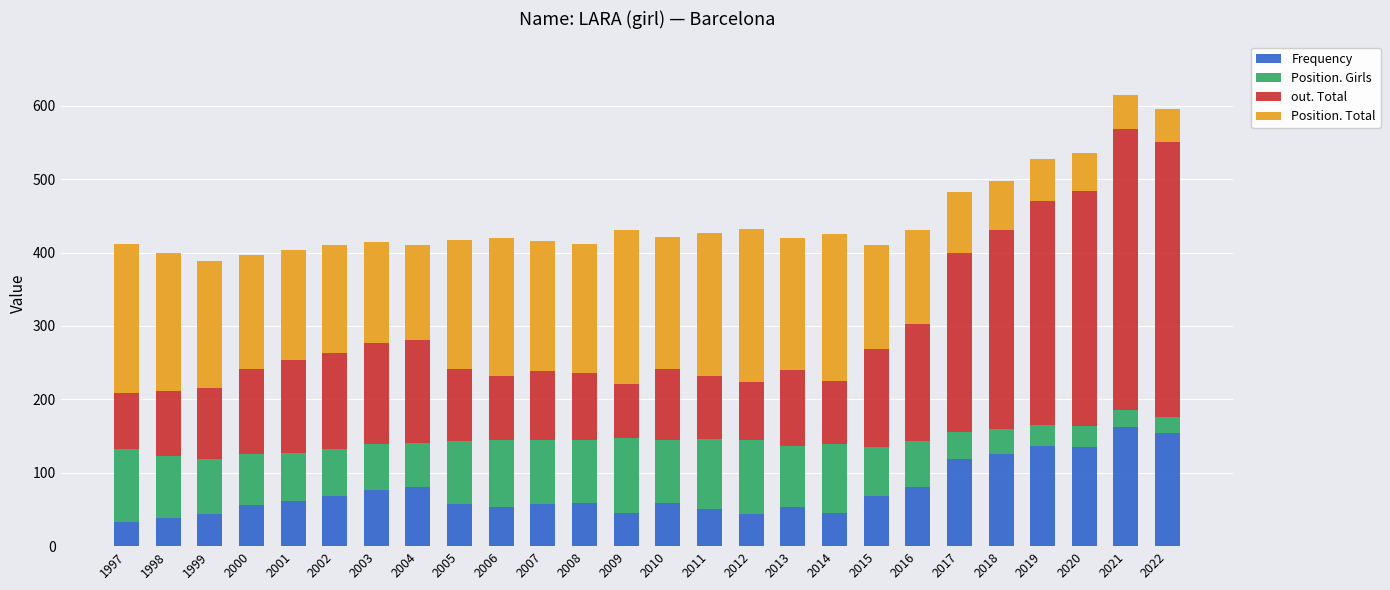

What is the difference between the Frequency values at 2002 and 2013?

14